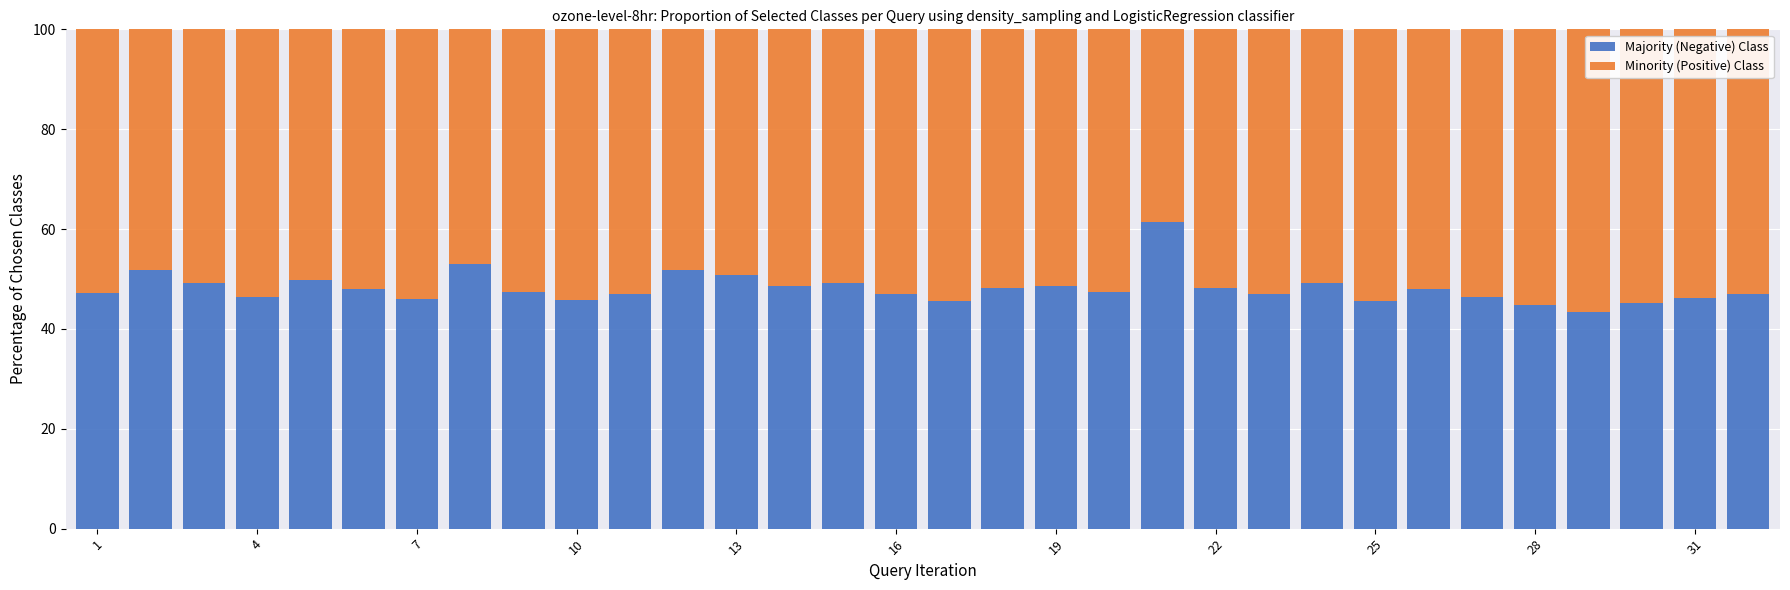

What is the lowest value of the Majority (Negative) Class series?

43.4